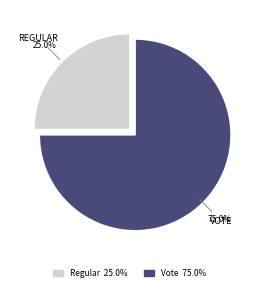

Which has a higher value, Regular or Vote?

Vote